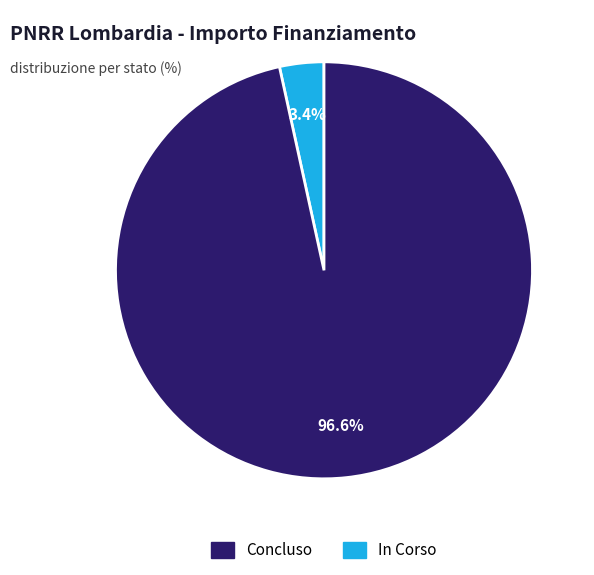

To the nearest percent, what is the difference between the largest and smallest slice percentages?

93%